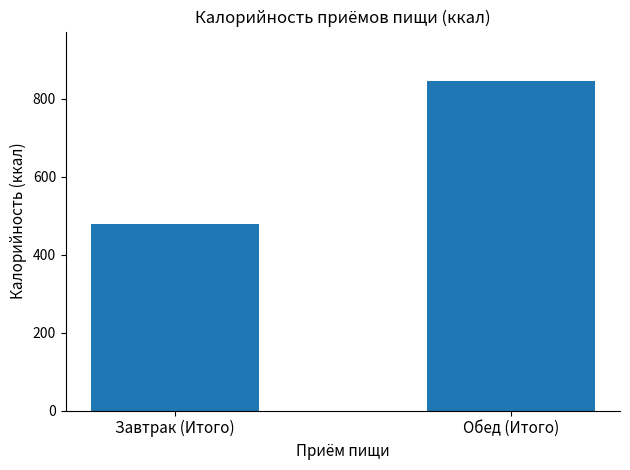

What is the value of the 1st bar from the left?

479.5